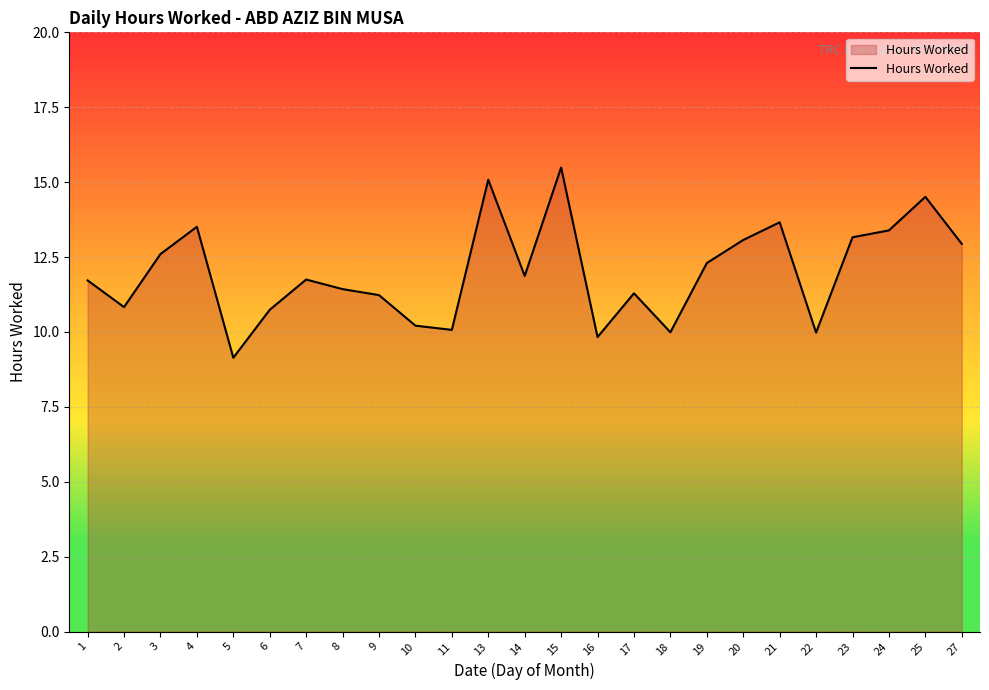

What is the difference between the values at 5 and 4?

4.4